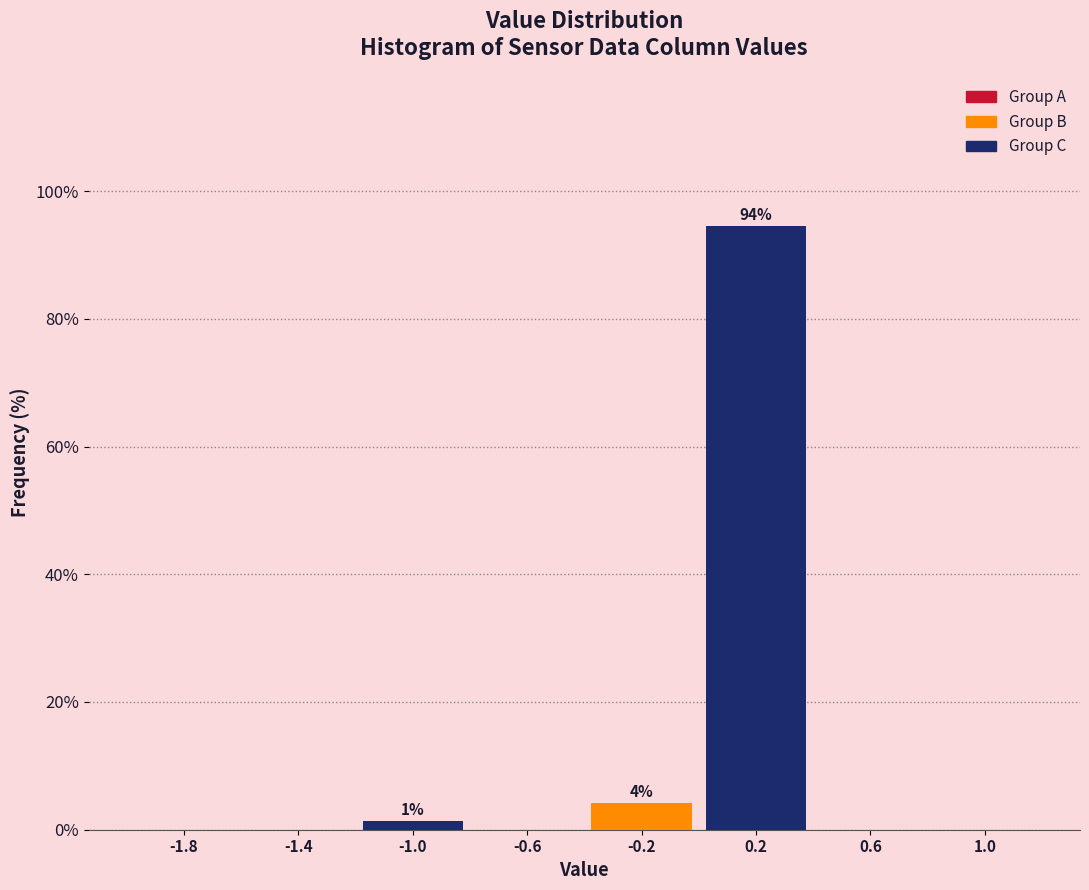

Over which range of the x-axis is the bar tallest?

0.0 to 0.4